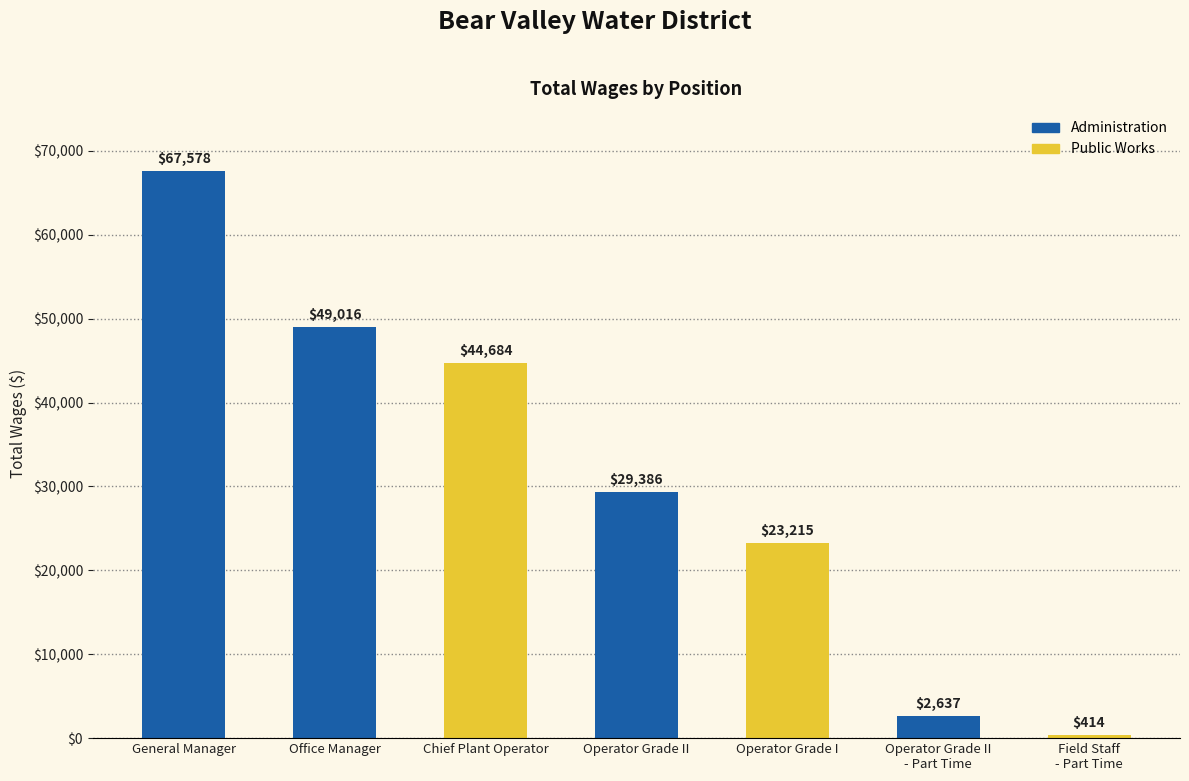

What is the difference between the values at Operator Grade II and Office Manager?

19630